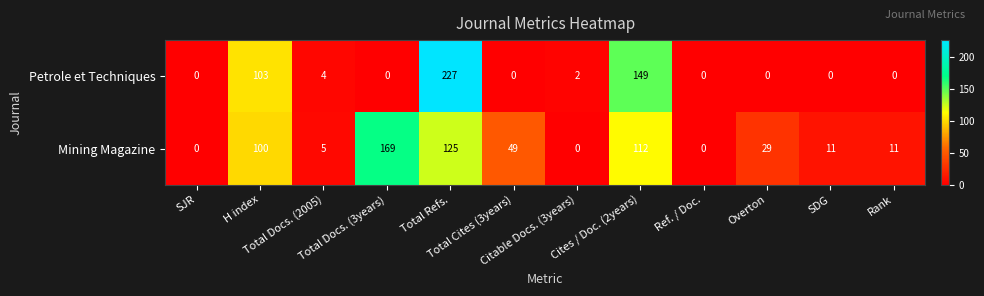

What is the sum of all Petrole et Techniques values?

485